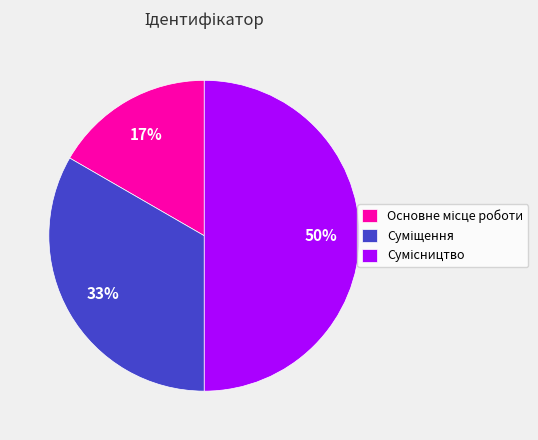

To the nearest percent, what is the average slice percentage?

33%